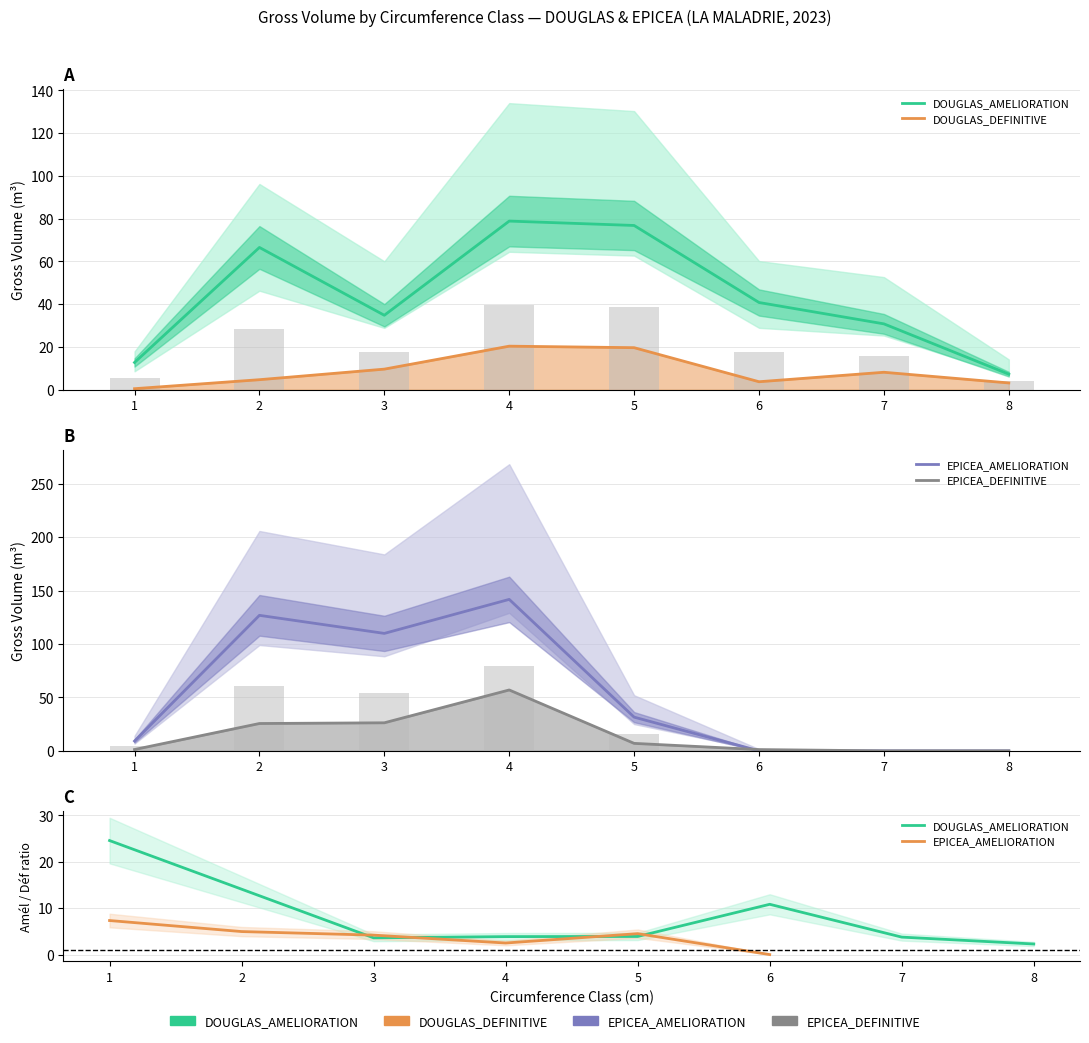

Which category has the highest value in the DOUGLAS_AMELIORATION series?

1